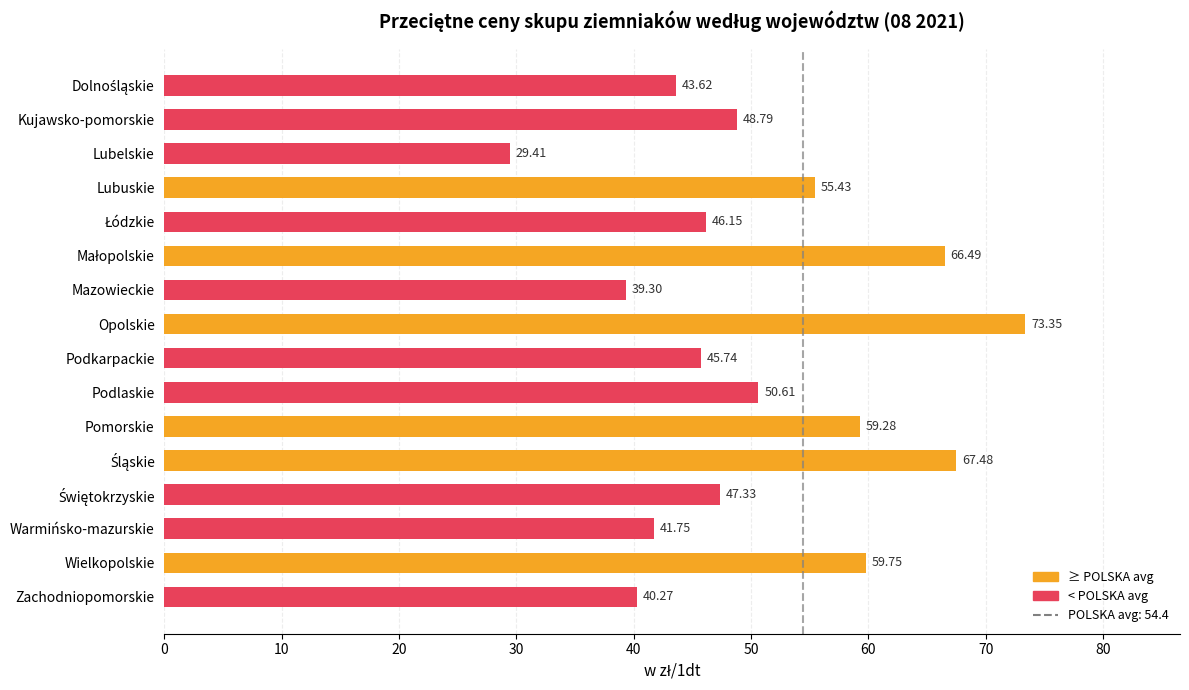

How many data points are above 48?

8